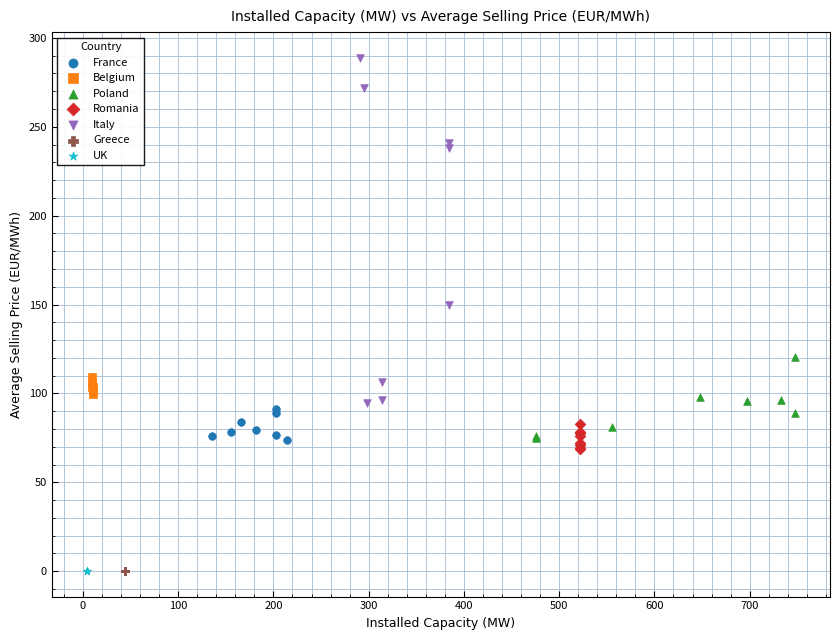

Which series contains the highest Y value?

Italy